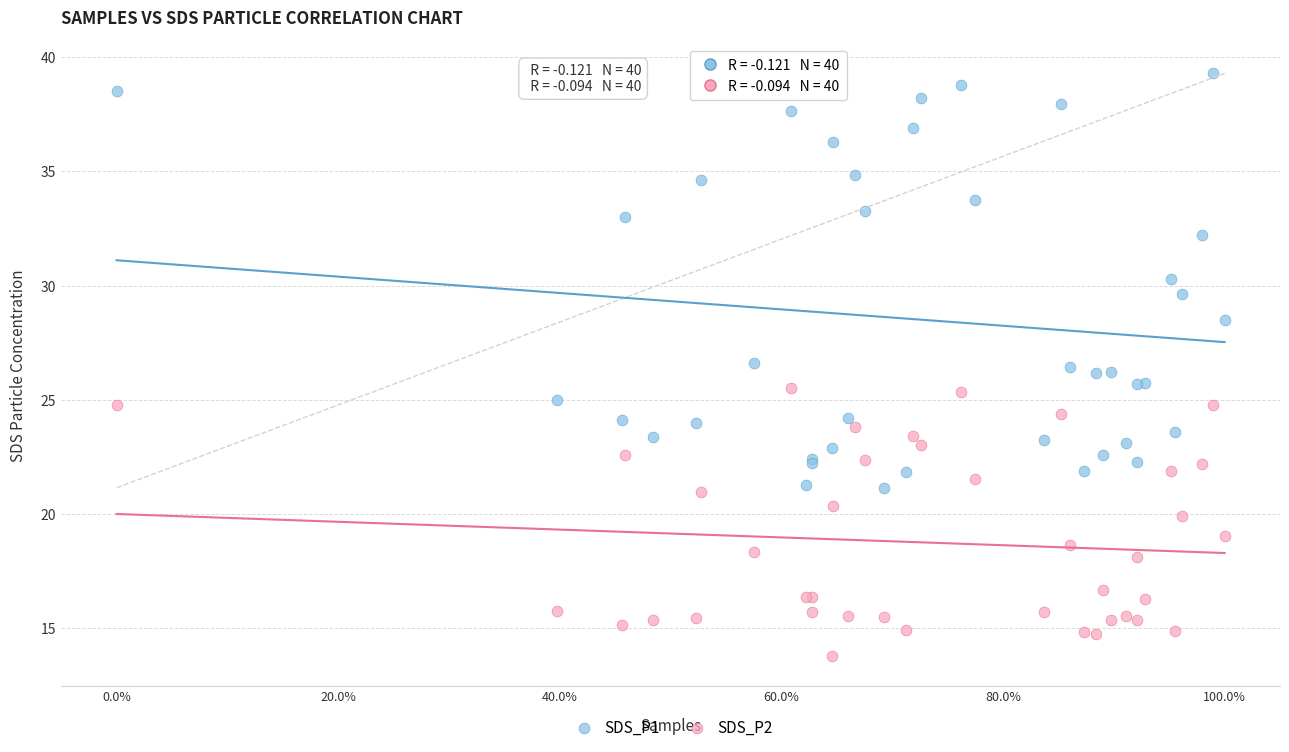

What are all the series names shown in the legend?

SDS_P1, SDS_P2